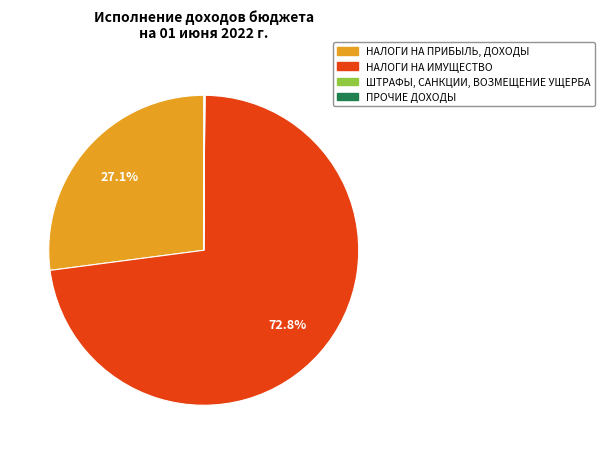

Which has a higher value, НАЛОГИ НА ПРИБЫЛЬ, ДОХОДЫ or НАЛОГИ НА ИМУЩЕСТВО?

НАЛОГИ НА ИМУЩЕСТВО